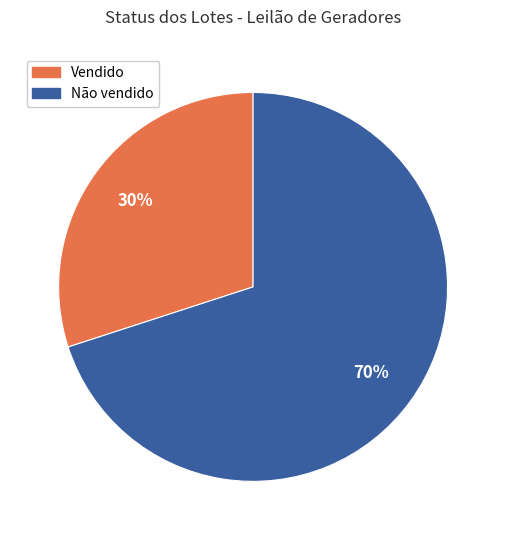

Which has a higher value, Vendido or Não vendido?

Não vendido